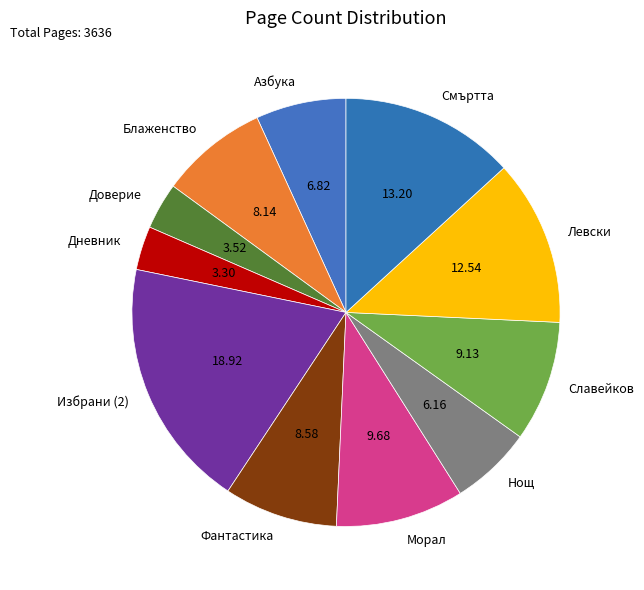

How many segments does this pie chart have?

11